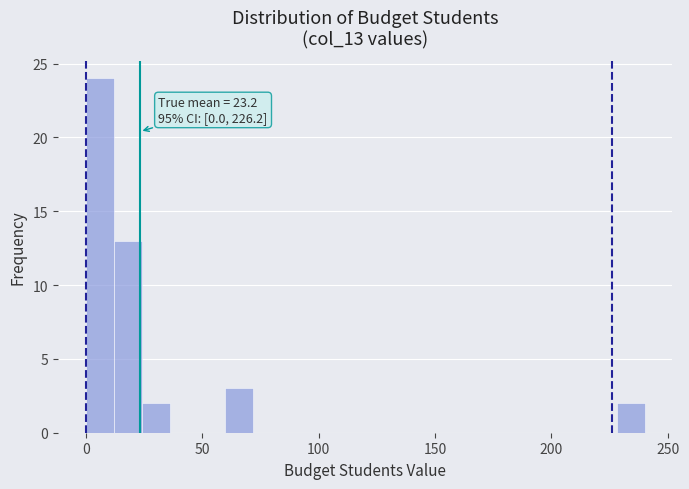

Read against the x-axis, roughly where is the centre of the tallest bar?

5